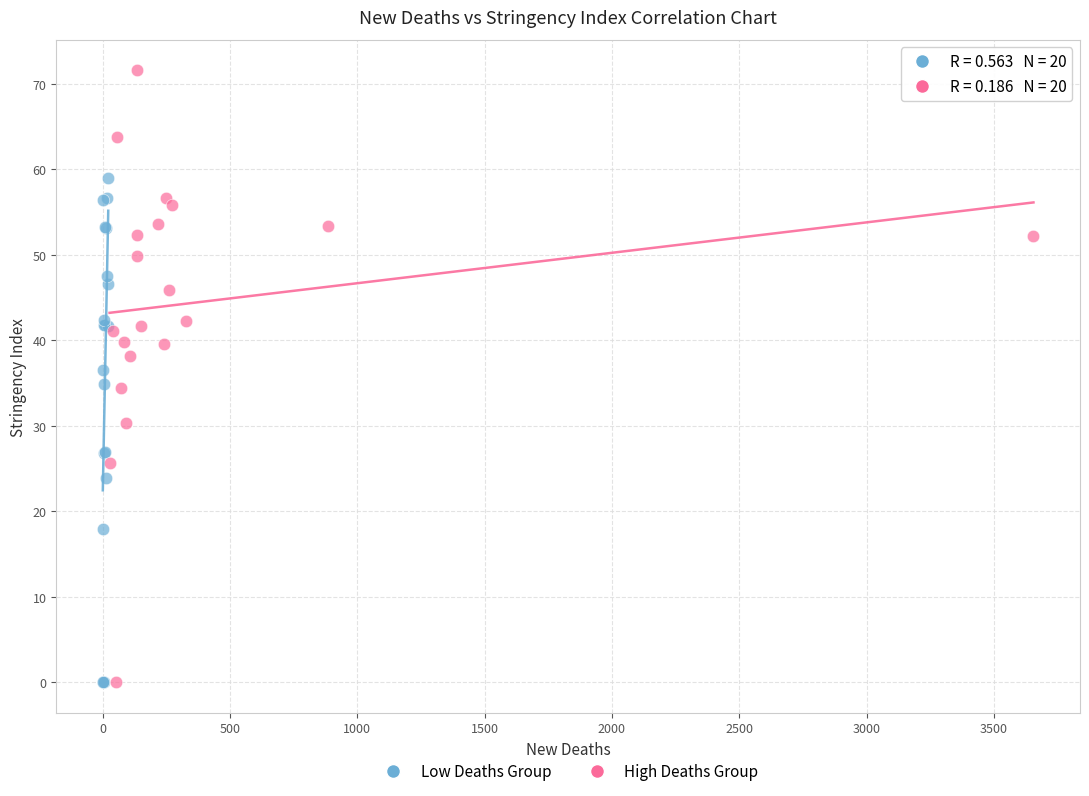

Which series contains the highest Y value?

High Deaths Group